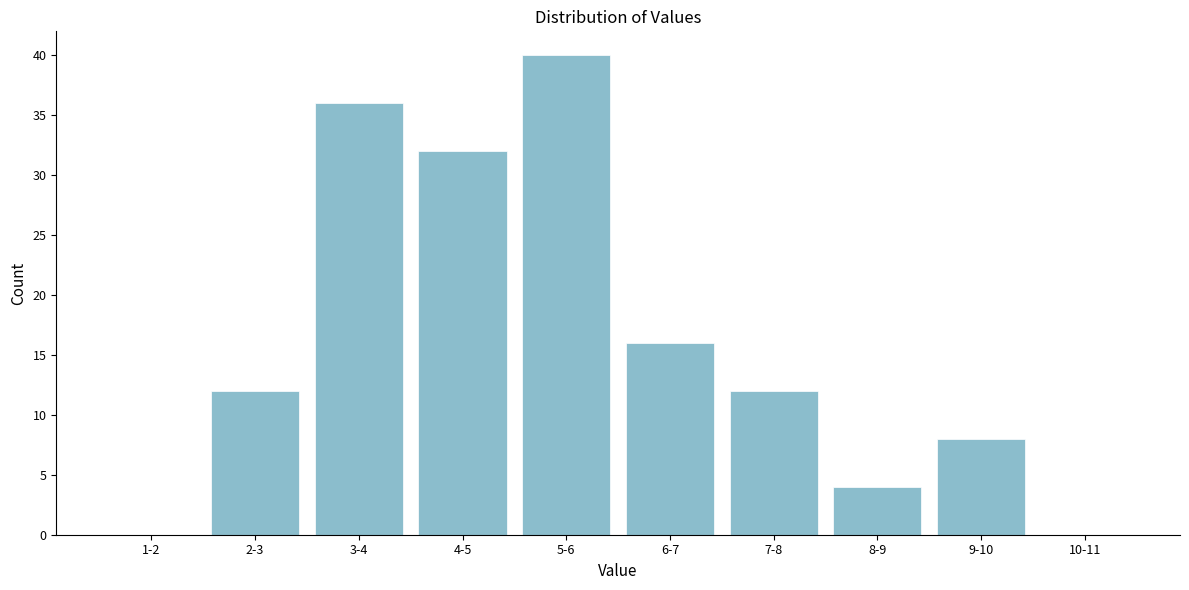

Reading left to right, what are all the values shown in this chart?

1-2=0	2-3=12	3-4=36	4-5=32	5-6=40	6-7=16	7-8=12	8-9=4	9-10=8	10-11=0